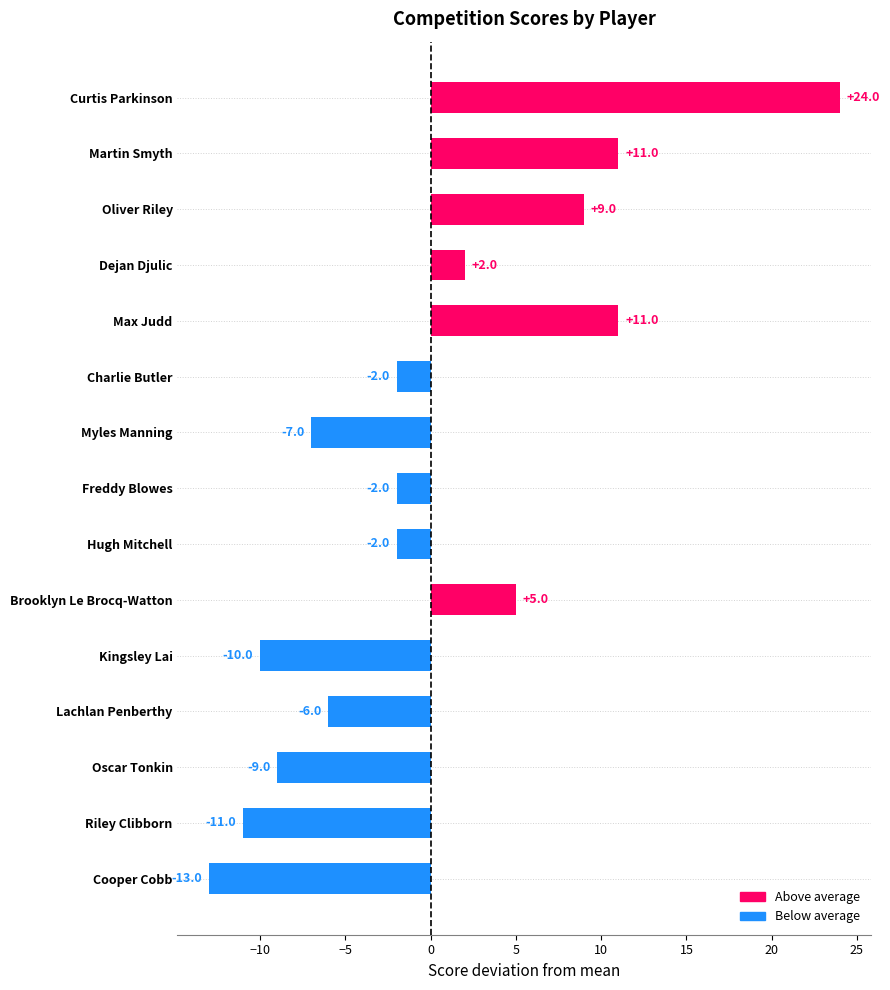

The value of West Tamworth (5) at Riley Clibborn is 2. True or false?

False